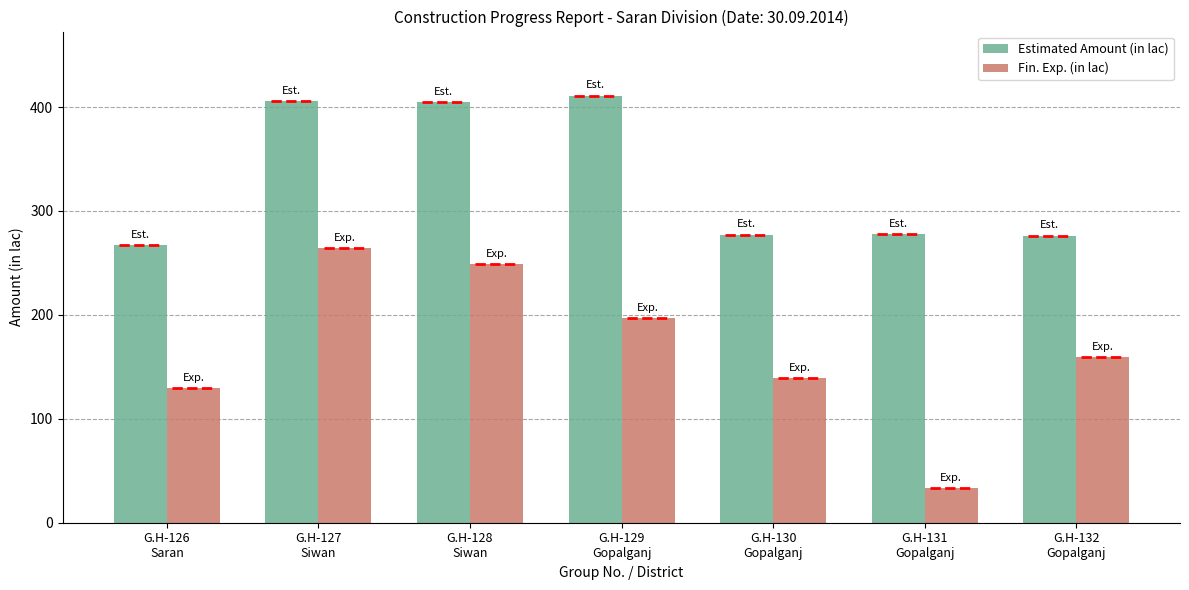

Rank the series by their maximum value, from lowest to highest.

Fin. Exp. (in lac), Estimated Amount (in lac)